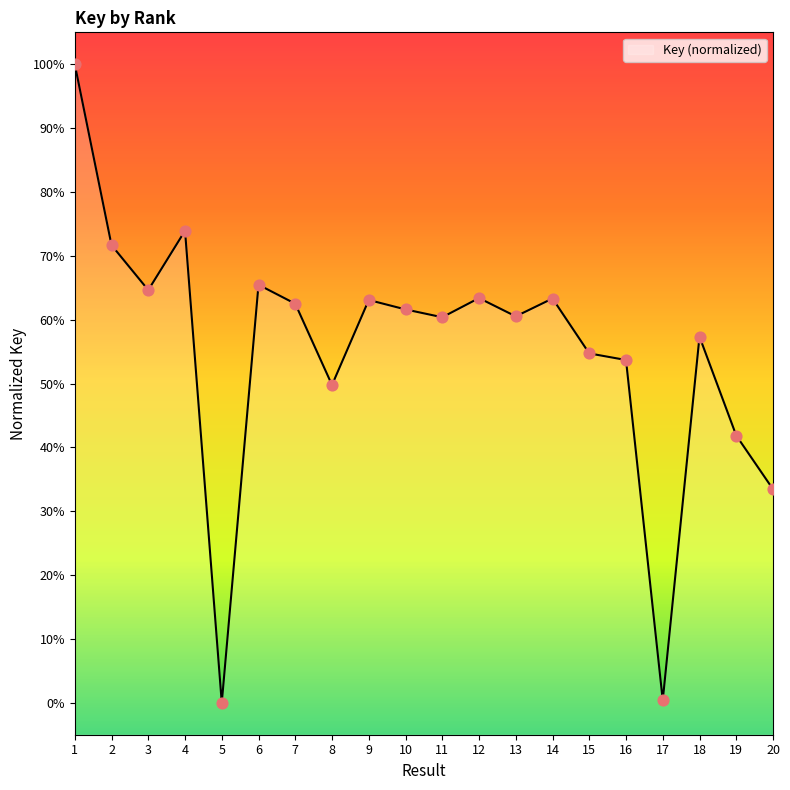

Between 11 and 7, which is larger?

7